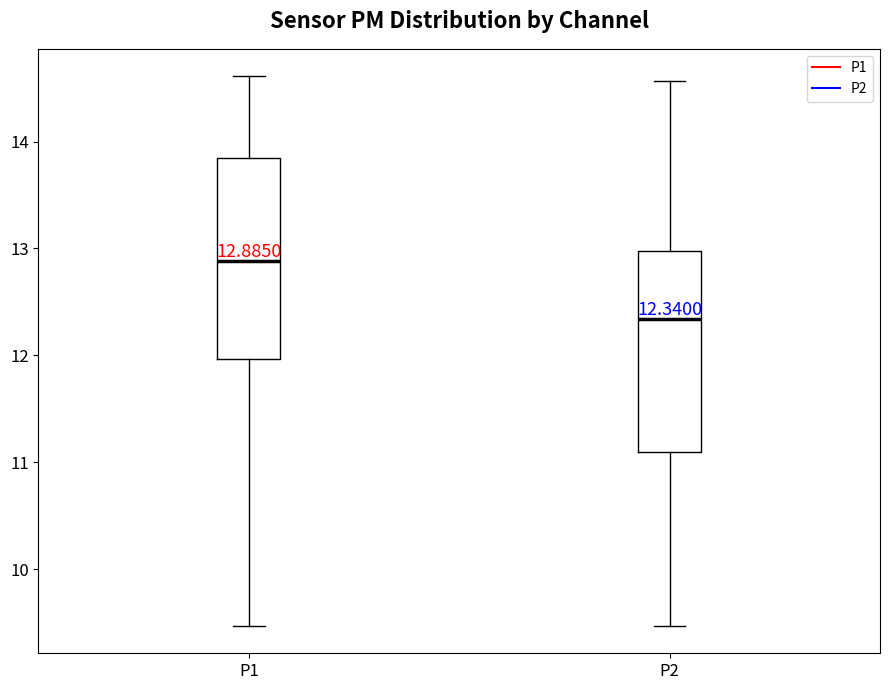

Which box has the highest median line?

P1